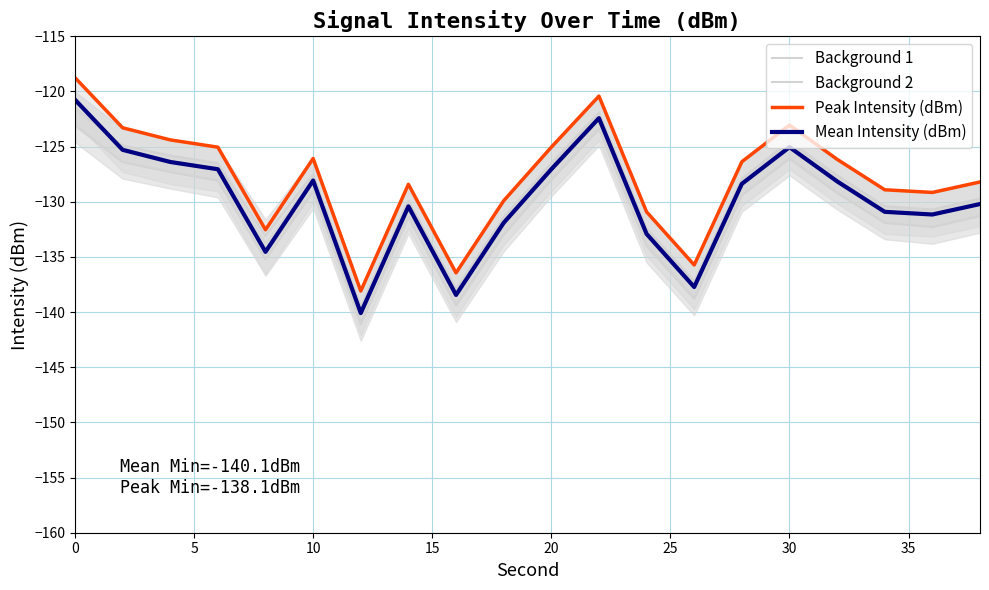

What is the difference between the second highest and second lowest values in the Peak Intensity (dBm) series?

16.0